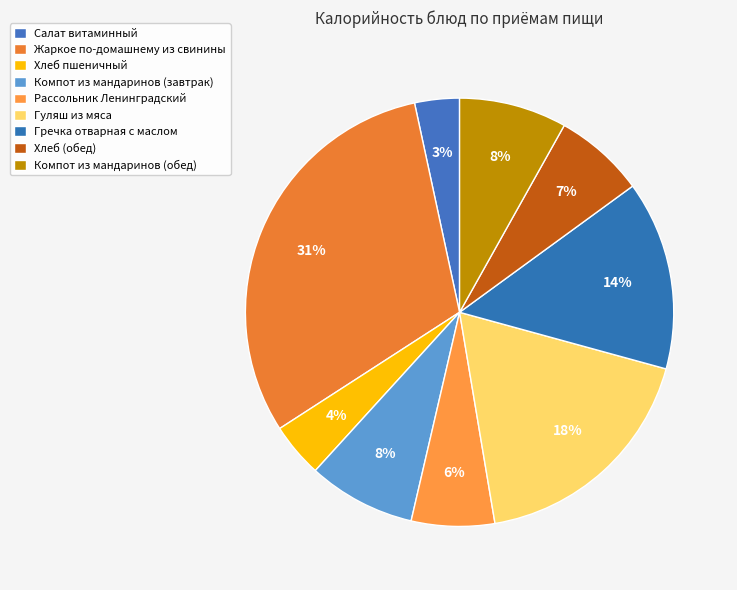

Which category has the biggest portion of the pie?

Жаркое по-домашнему из свинины